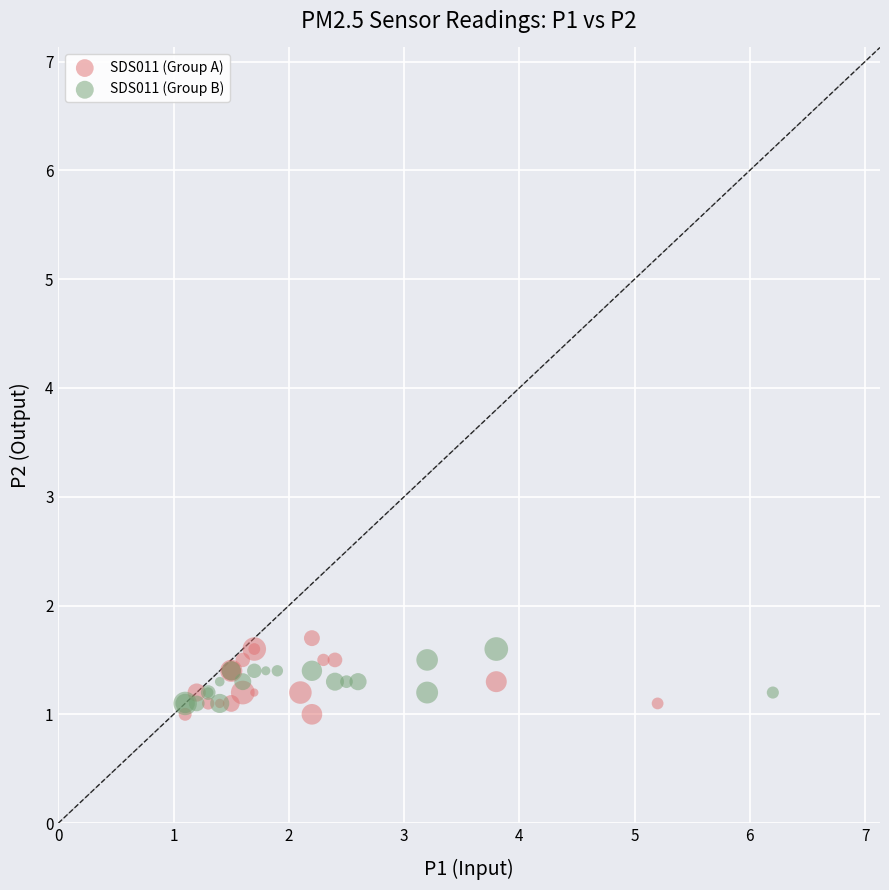

What are all the series names shown in the legend?

SDS011 (Group A), SDS011 (Group B)